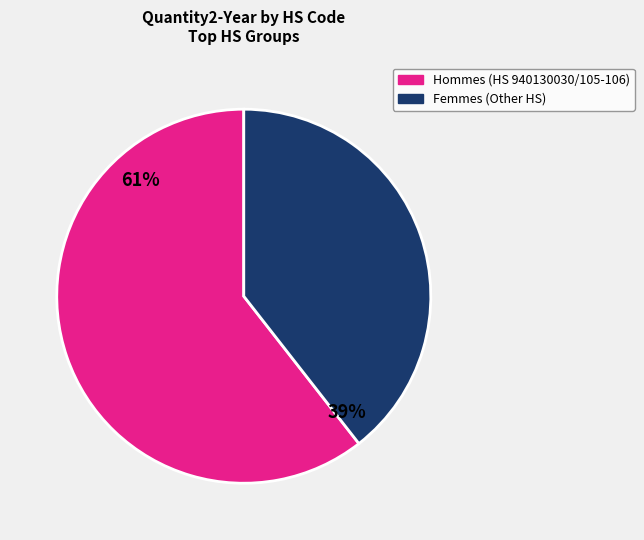

To the nearest percent, what is the average slice percentage?

50%